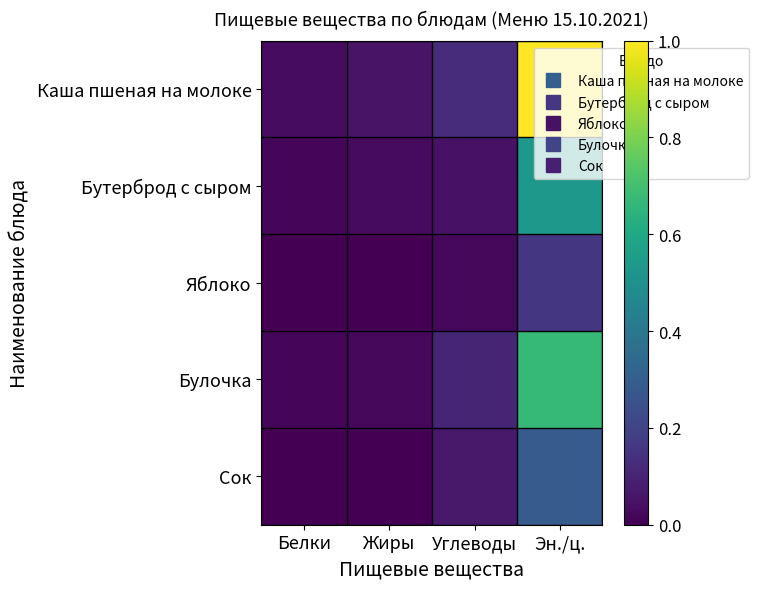

Reading left to right, list all the values displayed in this chart.

Каша пшеная на молоке: Белки=0.0	Жиры=0.1	Углеводы=0.1	Эн./ц.=1.0
Бутерброд с сыром: Белки=0.0	Жиры=0.0	Углеводы=0.0	Эн./ц.=0.5
Яблоко: Белки=0.0	Жиры=0.0	Углеводы=0.0	Эн./ц.=0.2
Булочка: Белки=0.0	Жиры=0.0	Углеводы=0.1	Эн./ц.=0.7
Сок: Белки=0.0	Жиры=0.0	Углеводы=0.1	Эн./ц.=0.3